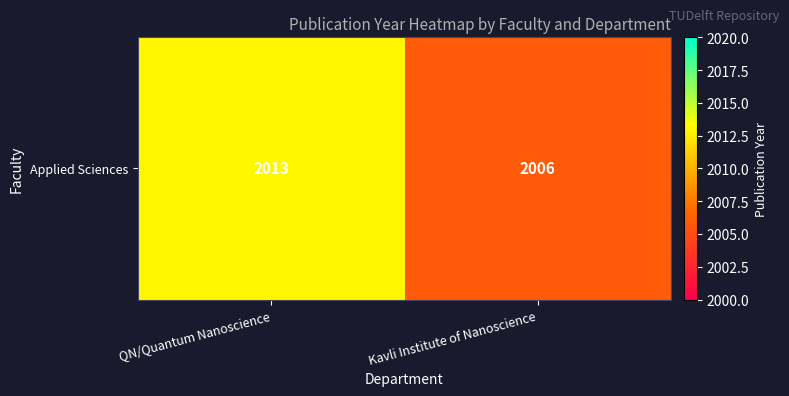

What is the ratio of the value at Kavli Institute of Nanoscience to the value at QN/Quantum Nanoscience?

1.0